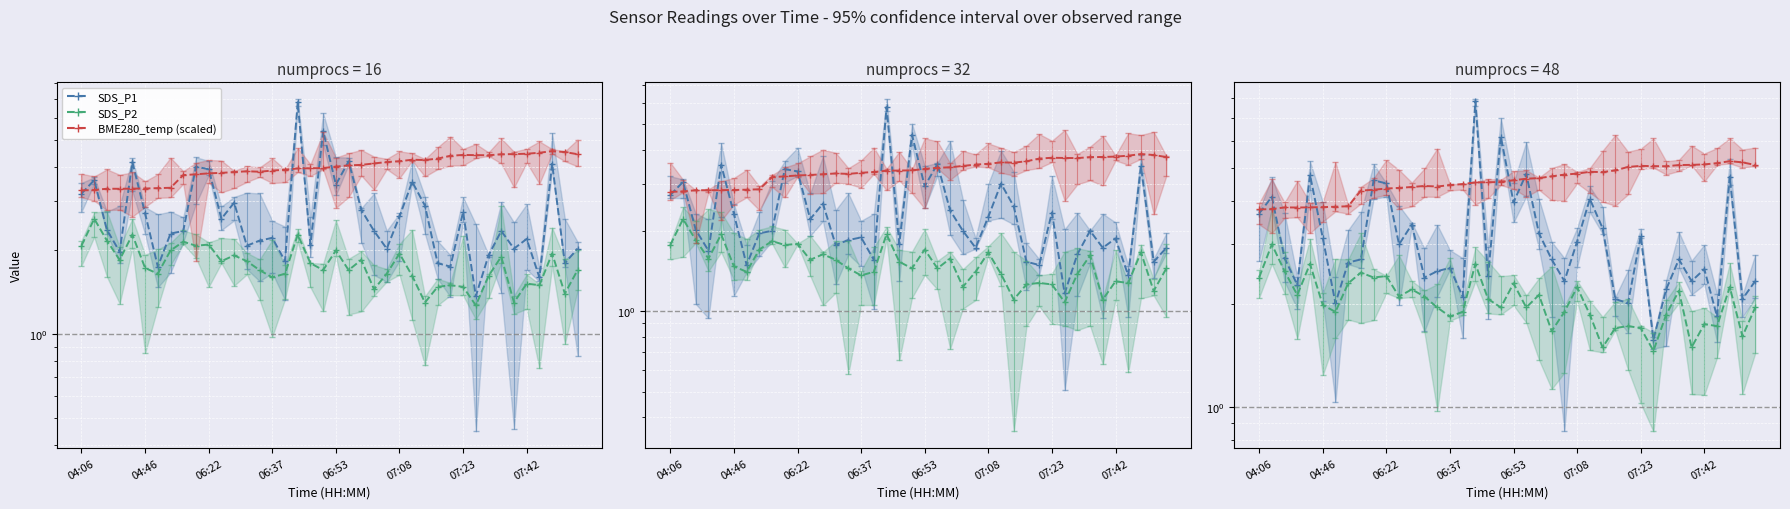

Is it true that SDS_P2 (center) equals 1.6 at 38?

True